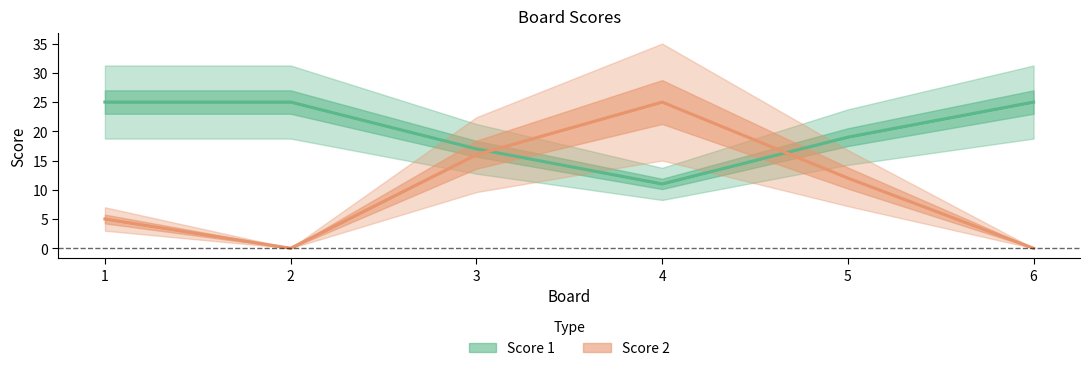

Which series changed the most between 2 and 3?

Score 2